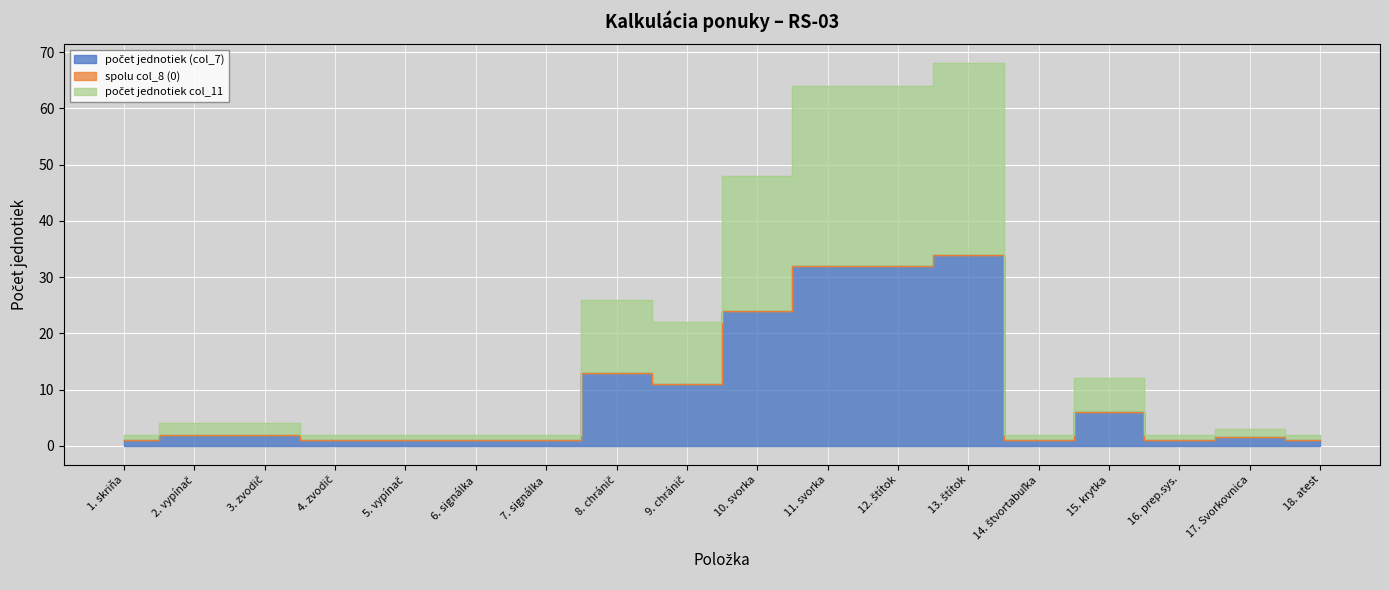

Reading left to right, transcribe all the data shown in this chart.

počet jednotiek (col_7): 1. skriňa=1.0	2. vypínač=2.0	3. zvodič=2.0	4. zvodič=1.0	5. vypínač=1.0	6. signálka=1.0	7. signálka=1.0	8. chránič=13.0	9. chránič=11.0	10. svorka=24.0	11. svorka=32.0	12. štítok=32.0	13. štítok=34.0	14. štvortabuľka=1.0	15. krytka=6.0	16. prep.sys.=1.0	17. Svorkovnica=1.5	18. atest=1.0
počet jednotiek col_11: 1. skriňa=1.0	2. vypínač=2.0	3. zvodič=2.0	4. zvodič=1.0	5. vypínač=1.0	6. signálka=1.0	7. signálka=1.0	8. chránič=13.0	9. chránič=11.0	10. svorka=24.0	11. svorka=32.0	12. štítok=32.0	13. štítok=34.0	14. štvortabuľka=1.0	15. krytka=6.0	16. prep.sys.=1.0	17. Svorkovnica=1.5	18. atest=1.0